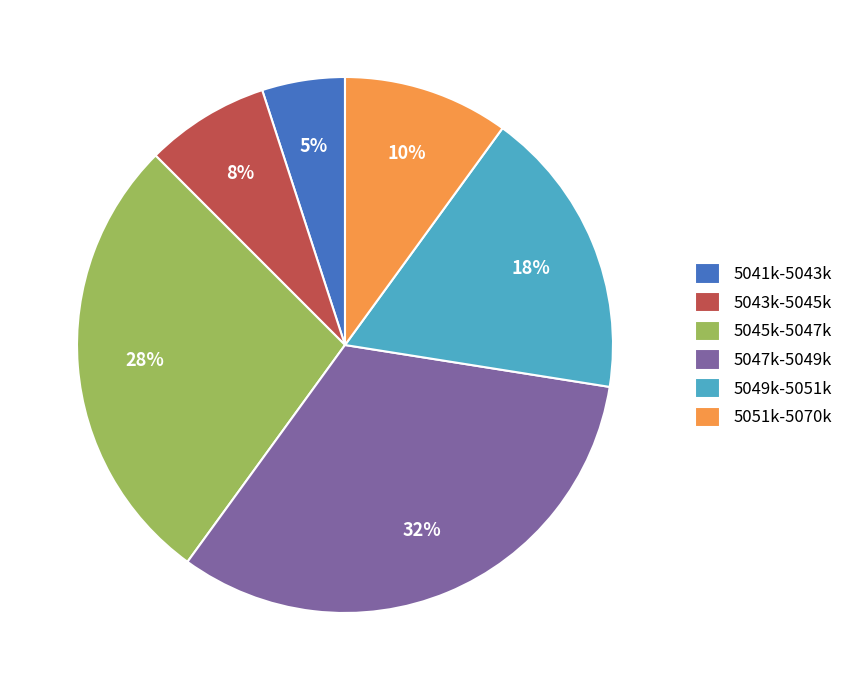

Does any single category account for the majority?

No